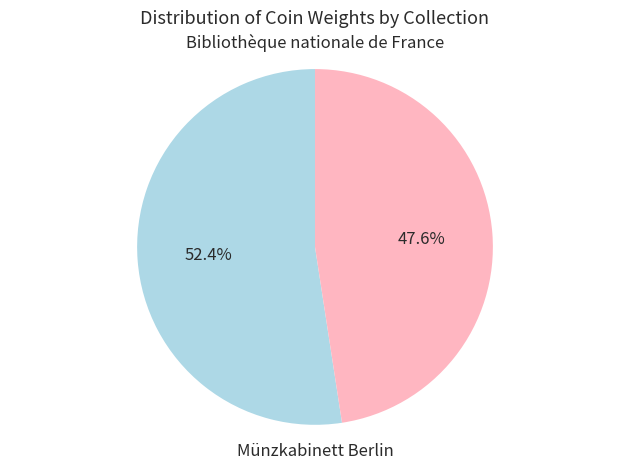

Combined, what portion of the pie is Münzkabinett Berlin and Bibliothèque nationale de France?

100.0%